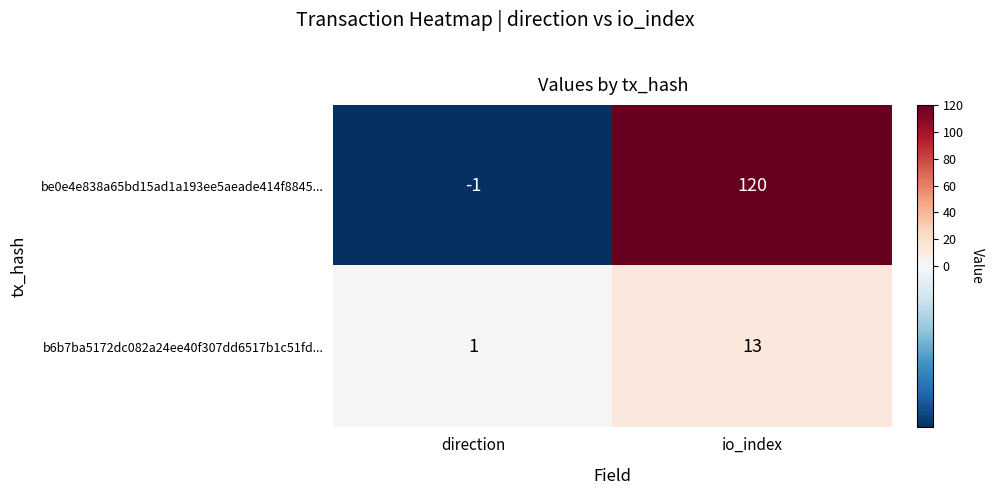

At how many categories does at least one series exceed 116?

1